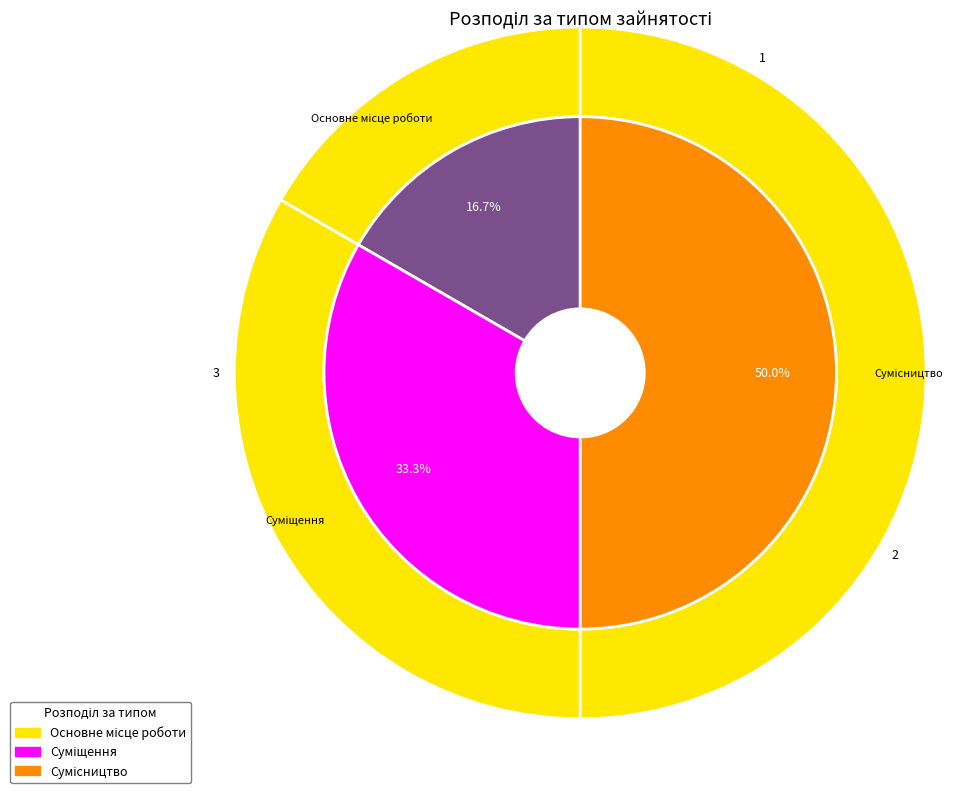

Which slice is the largest?

Сумісництво